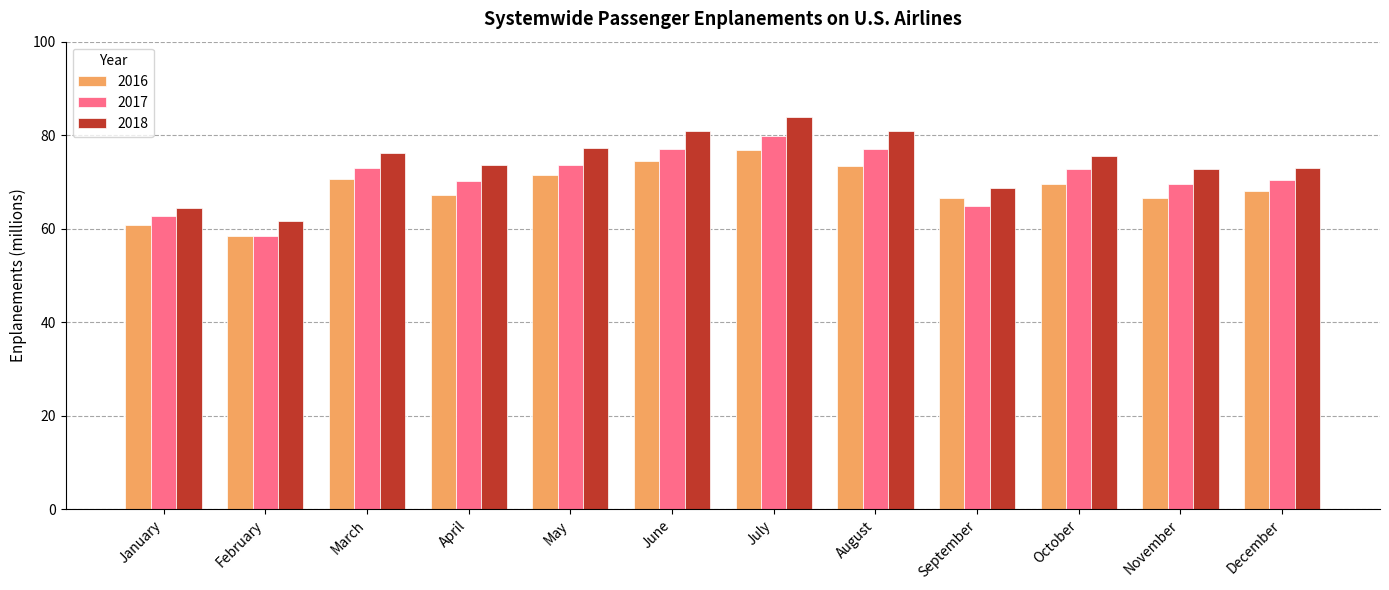

How many bars are there in each group?

3